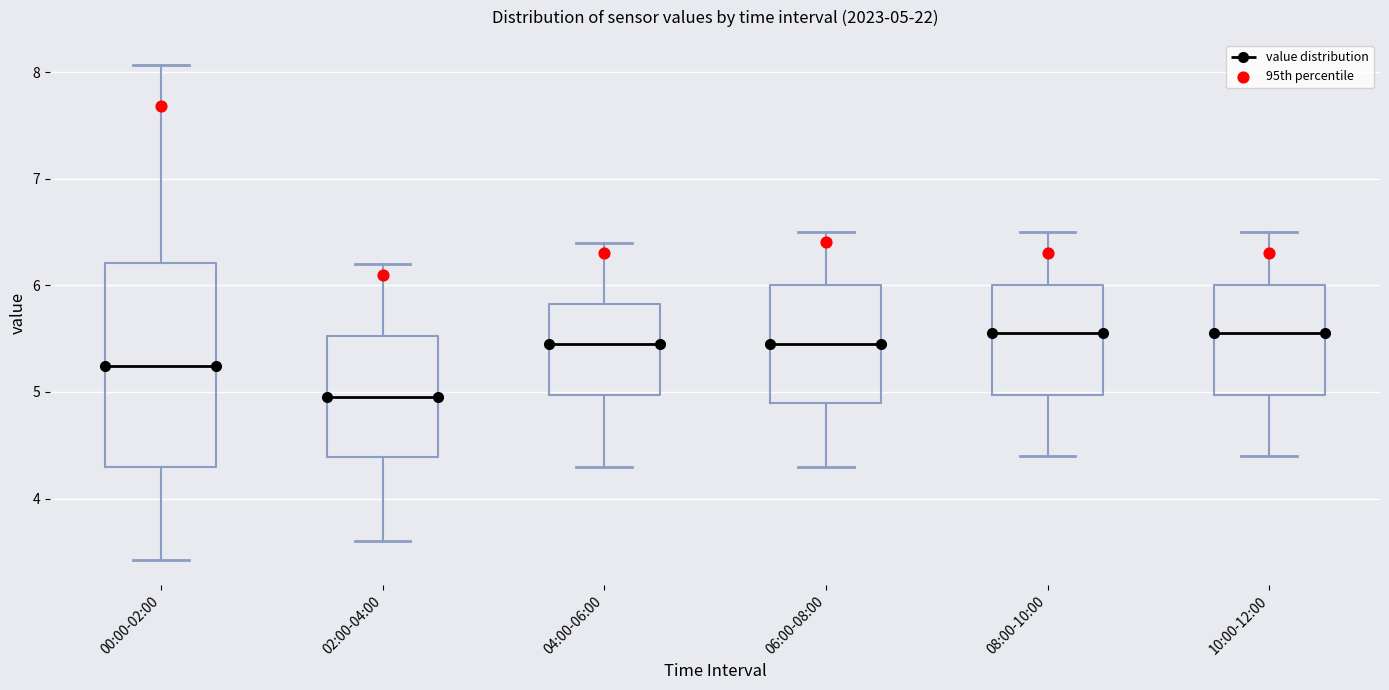

Which box is the tallest, from its lower edge to its upper edge?

00:00-02:00